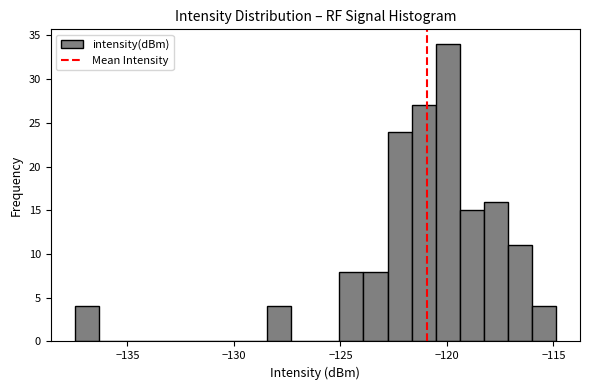

Read against the x-axis, roughly where is the centre of the tallest bar?

-120.0